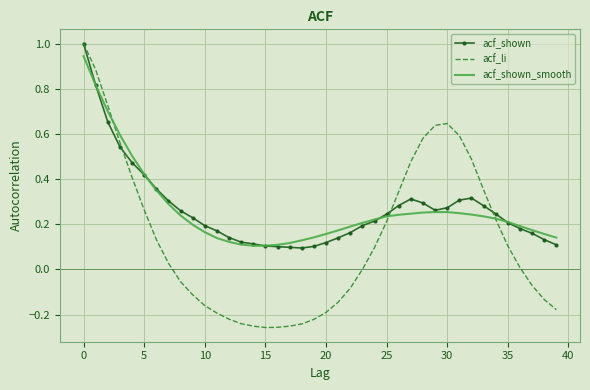

What is the sum of all acf_shown values?

10.7